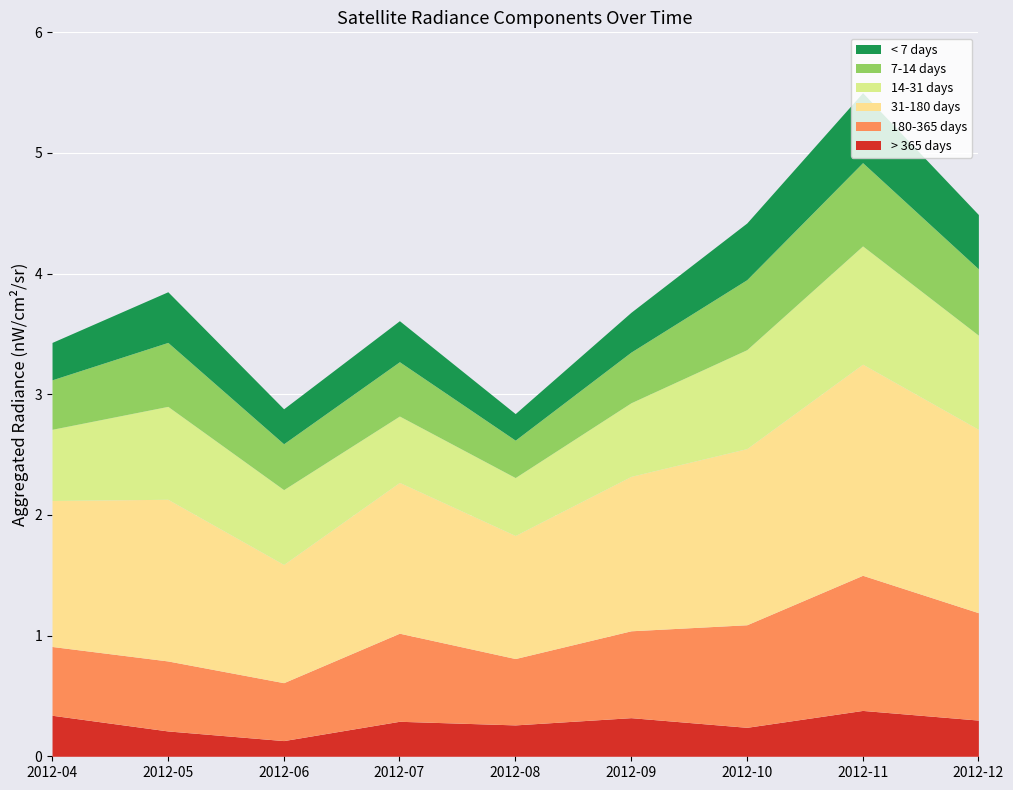

What is the difference between the maximum and minimum values in the 180-365 days series?

0.6